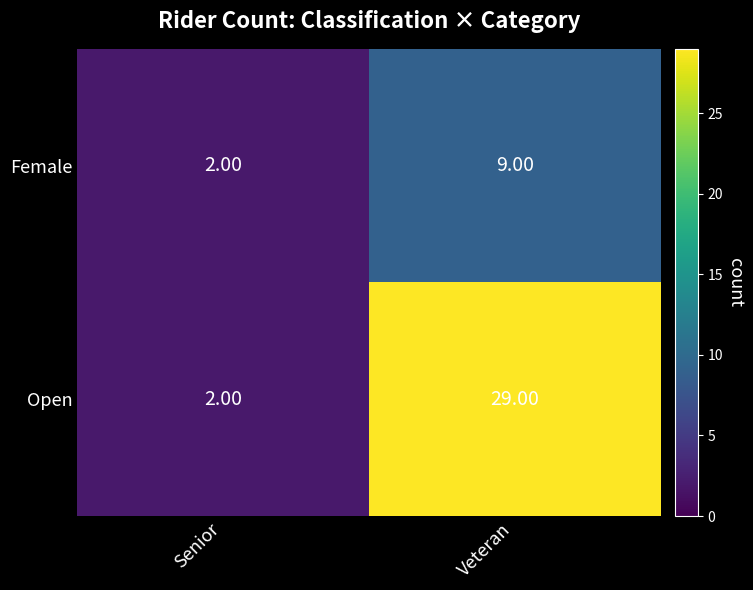

At which category is the sum across all series the highest?

Veteran